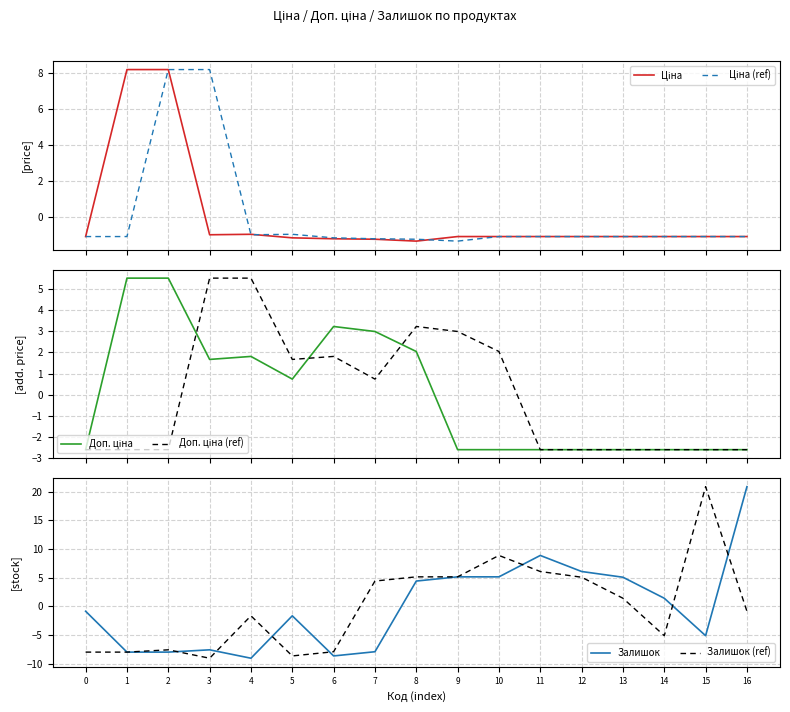

Reading right to left, extract all data points from this chart.

Ціна: -1.1	-1.1	-1.1	-1.1	-1.1	-1.1	-1.1	-1.1	-1.3	-1.2	-1.2	-1.1	-0.9	-1.0	8.2	8.2	-1.1
Ціна (ref): -1.1	-1.1	-1.1	-1.1	-1.1	-1.1	-1.1	-1.3	-1.2	-1.2	-1.1	-0.9	-1.0	8.2	8.2	-1.1	-1.1
Доп. ціна: -2.6	-2.6	-2.6	-2.6	-2.6	-2.6	-2.6	-2.6	2.0	3.0	3.2	0.7	1.8	1.7	5.5	5.5	-2.6
Доп. ціна (ref): -2.6	-2.6	-2.6	-2.6	-2.6	-2.6	2.0	3.0	3.2	0.7	1.8	1.7	5.5	5.5	-2.6	-2.6	-2.6
Залишок: 20.9	-5.1	1.4	5.1	6.1	8.9	5.1	5.1	4.4	-7.9	-8.7	-1.7	-9.1	-7.6	-8.0	-8.0	-0.9
Залишок (ref): -0.9	20.9	-5.1	1.4	5.1	6.1	8.9	5.1	5.1	4.4	-7.9	-8.7	-1.7	-9.1	-7.6	-8.0	-8.0